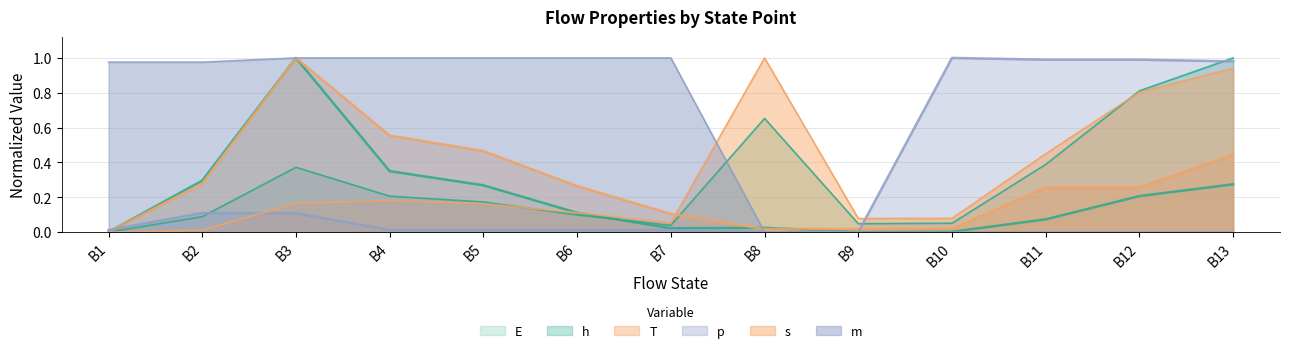

What is the sum of all p values?

4.2